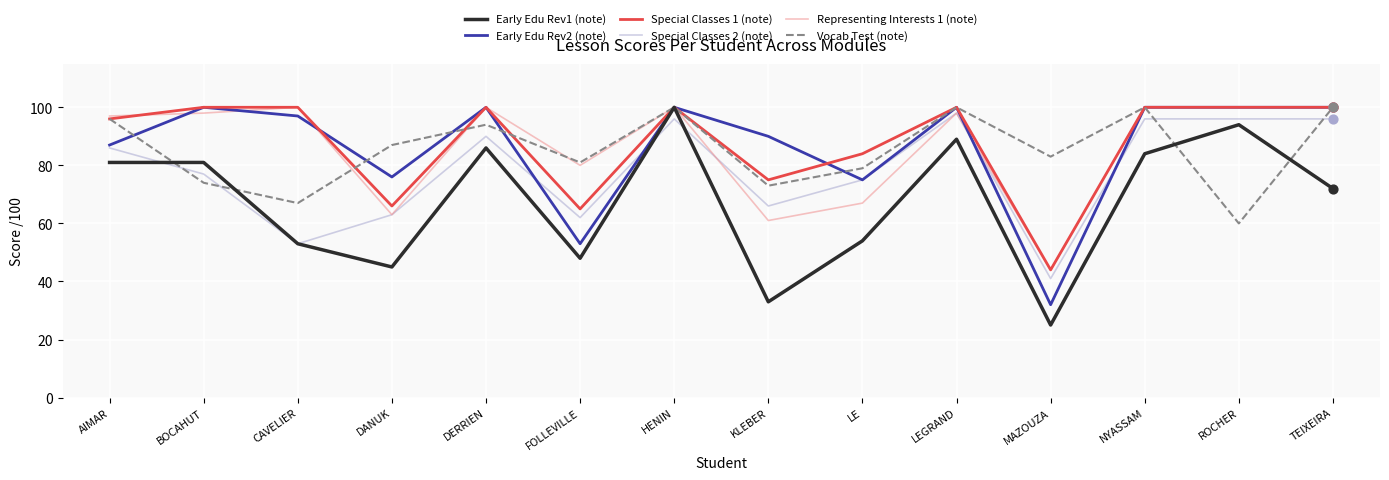

Which series changed the most between AIMAR and LE?

Representing Interests 1 (note)